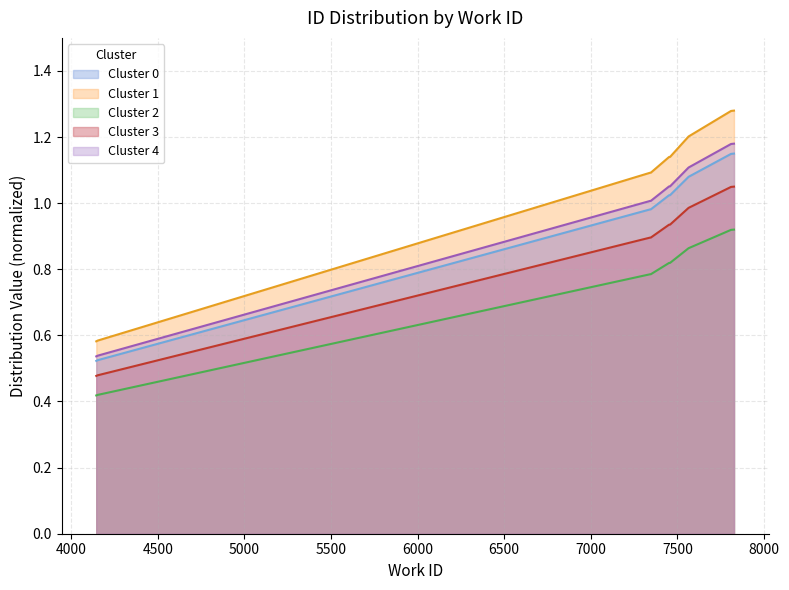

Rank the series by their maximum value, from highest to lowest.

Cluster 1, Cluster 4, Cluster 0, Cluster 3, Cluster 2